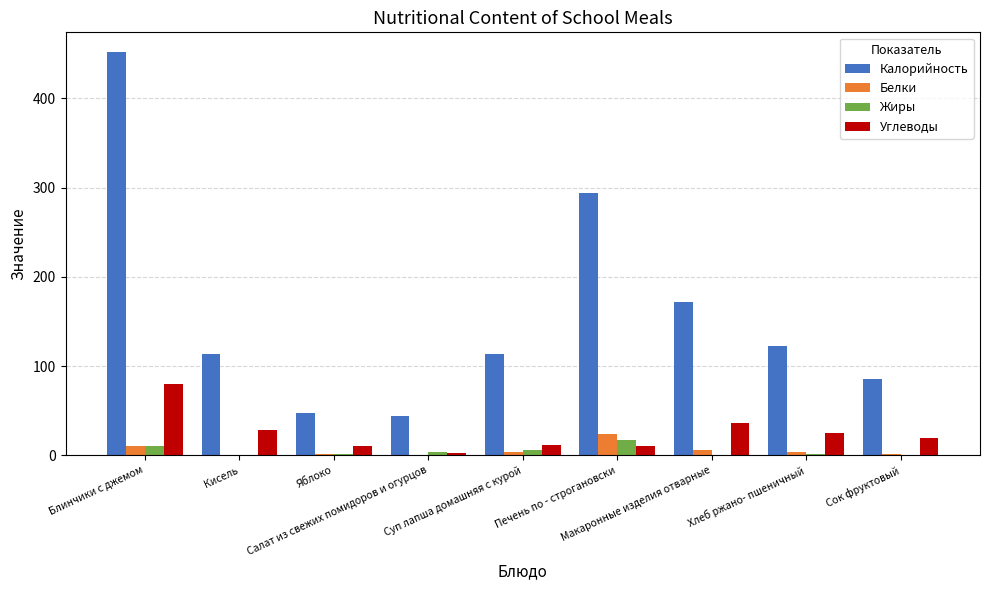

What is the sum of the Калорийность values at Сок фруктовый and Яблоко?

133.0